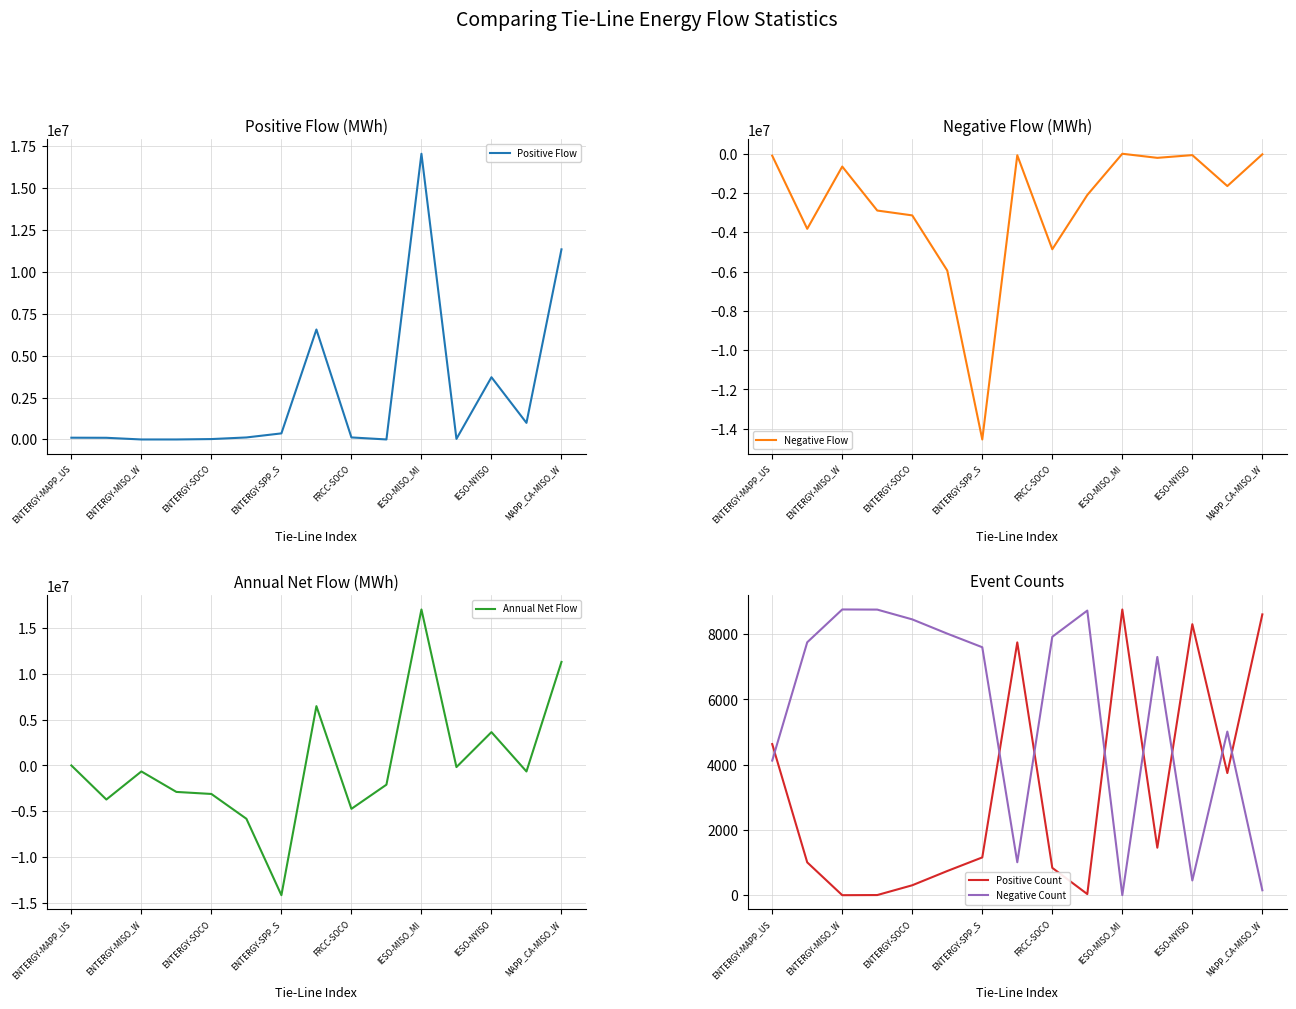

Which category has the highest value in the Positive Flow series?

IESO-MISO_MI